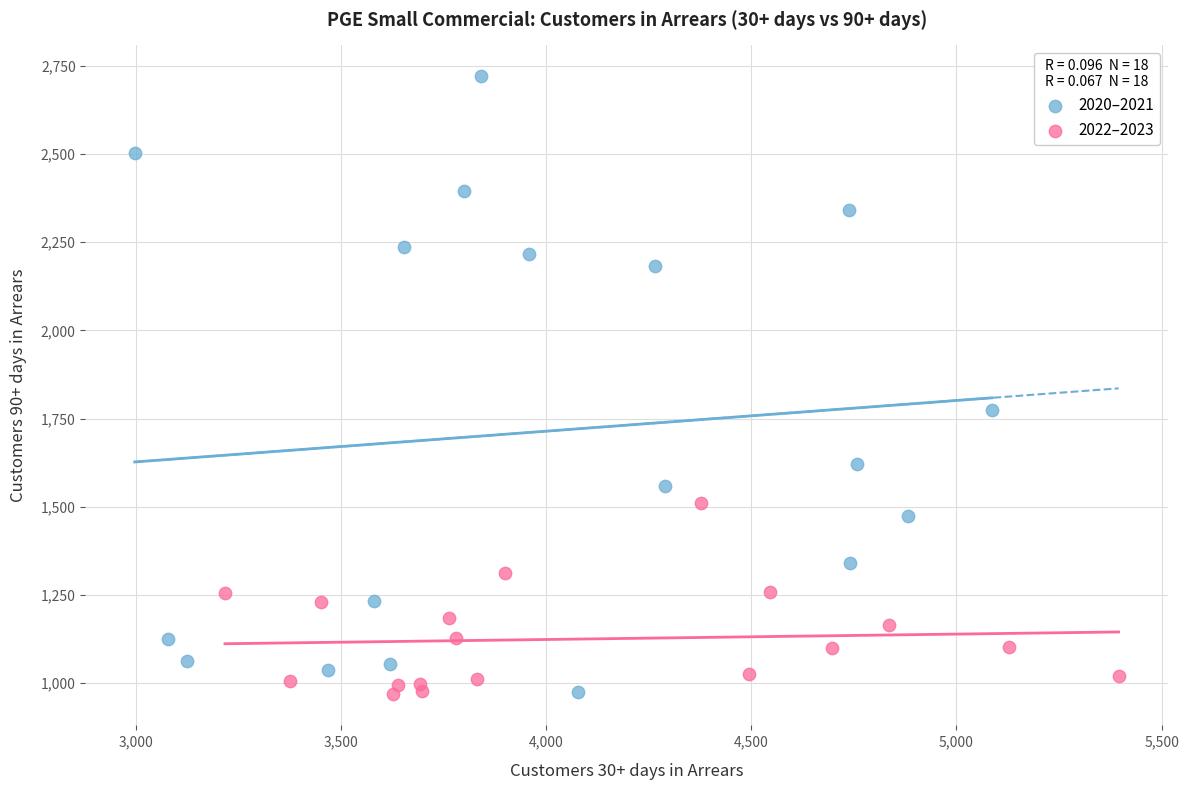

Which series has the widest spread of Y values?

2020–2021